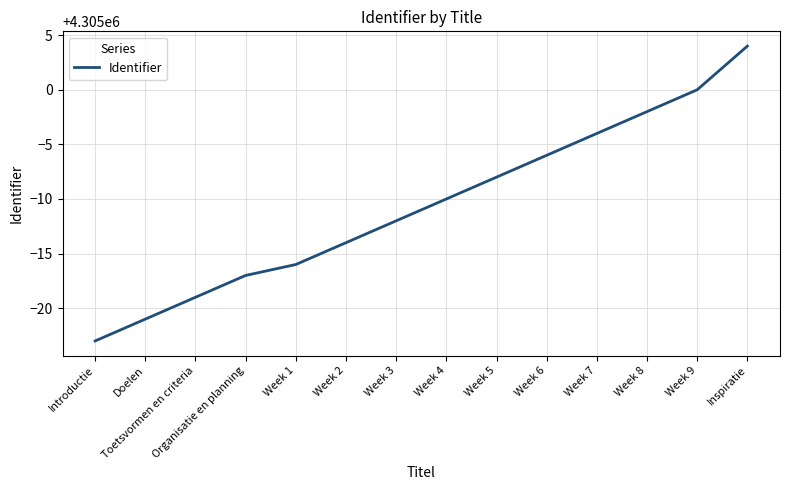

What is the sum of all values?

60269852